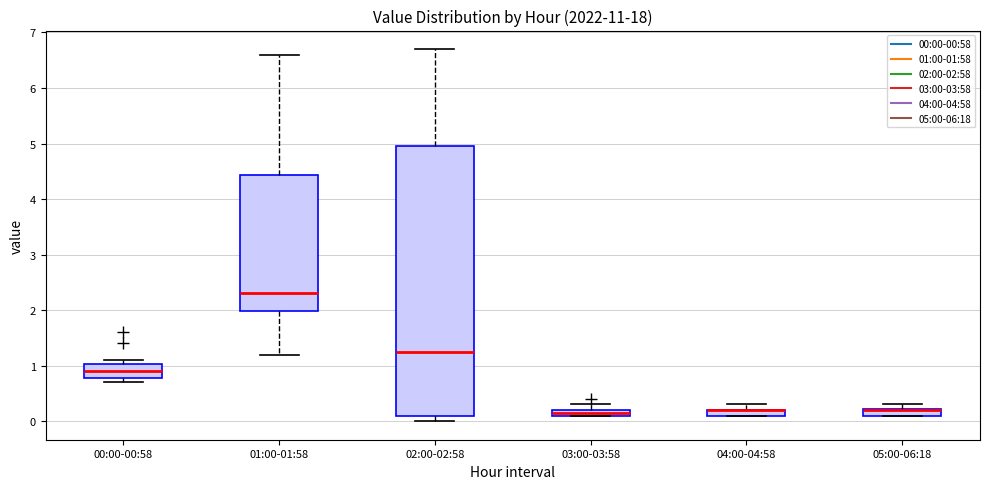

Where is the upper edge of the box for 04:00-04:58 on the y-axis? The values are not printed on the chart, so give them approximately, as read against the axis.

0.2